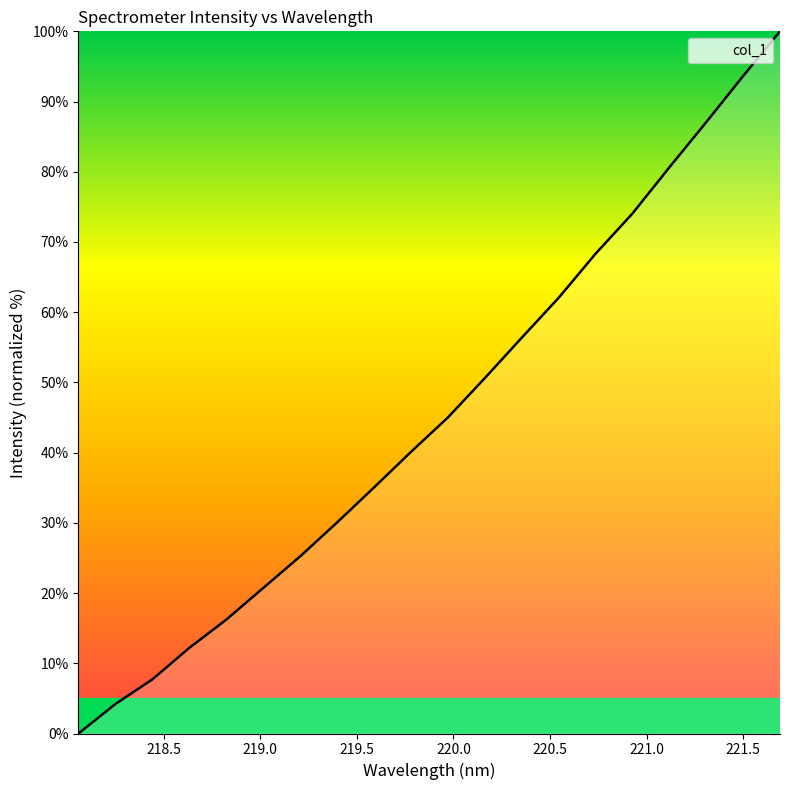

What is the maximum value shown in the chart?

100.0